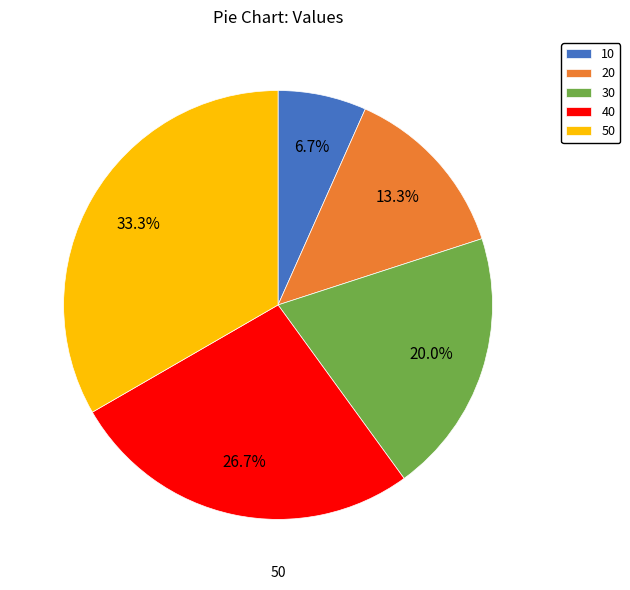

The 20 slice represents 4% of the pie. True or false?

False